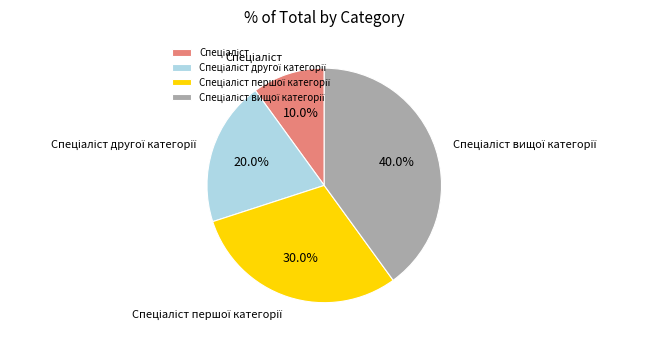

Does any single category account for the majority?

No